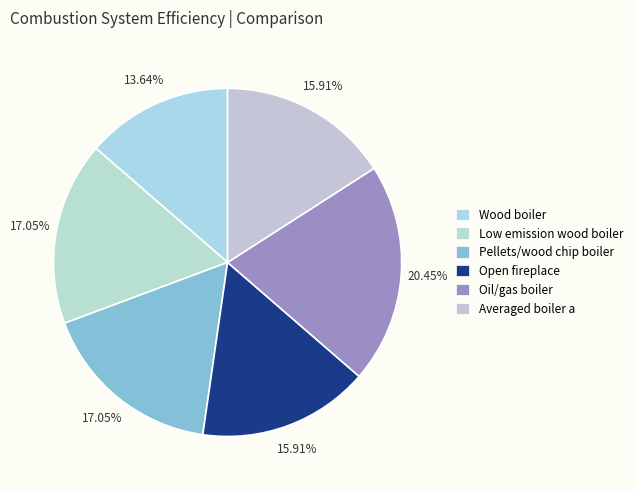

How many slices are in this pie chart?

6